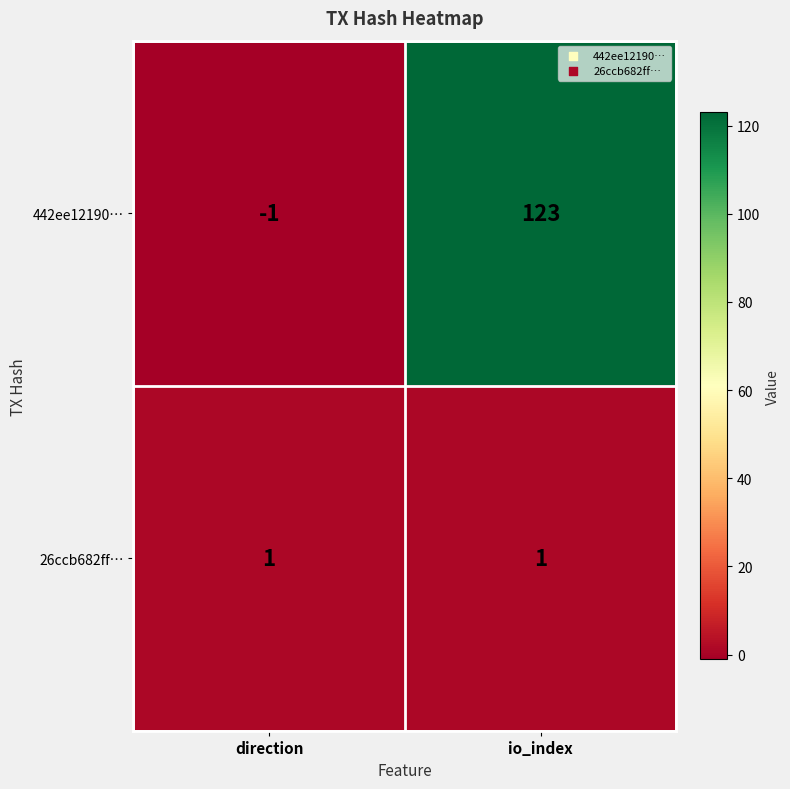

Reading left to right, extract all data points from this chart.

442ee12190…: direction=-1	io_index=123
26ccb682ff…: direction=1	io_index=1